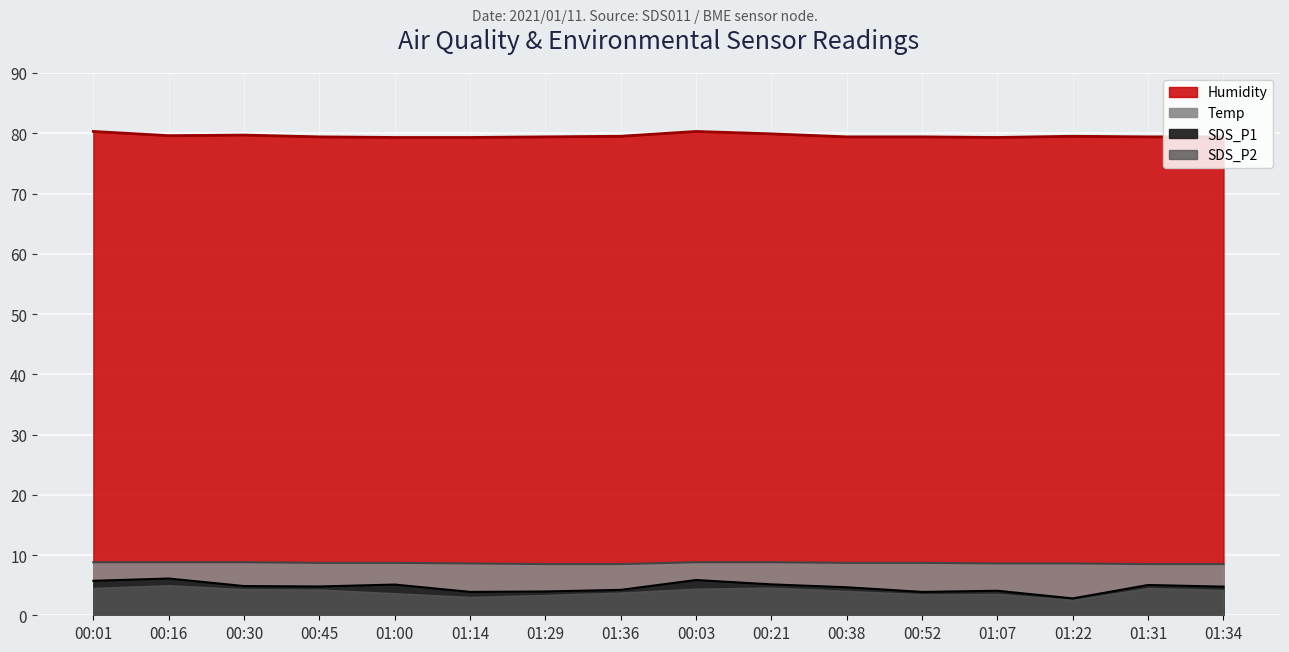

List the labels in order of Temp value, smallest first.

01:29, 01:36, 01:31, 01:34, 01:14, 01:07, 01:22, 00:45, 01:00, 00:38, 00:52, 00:01, 00:16, 00:30, 00:03, 00:21